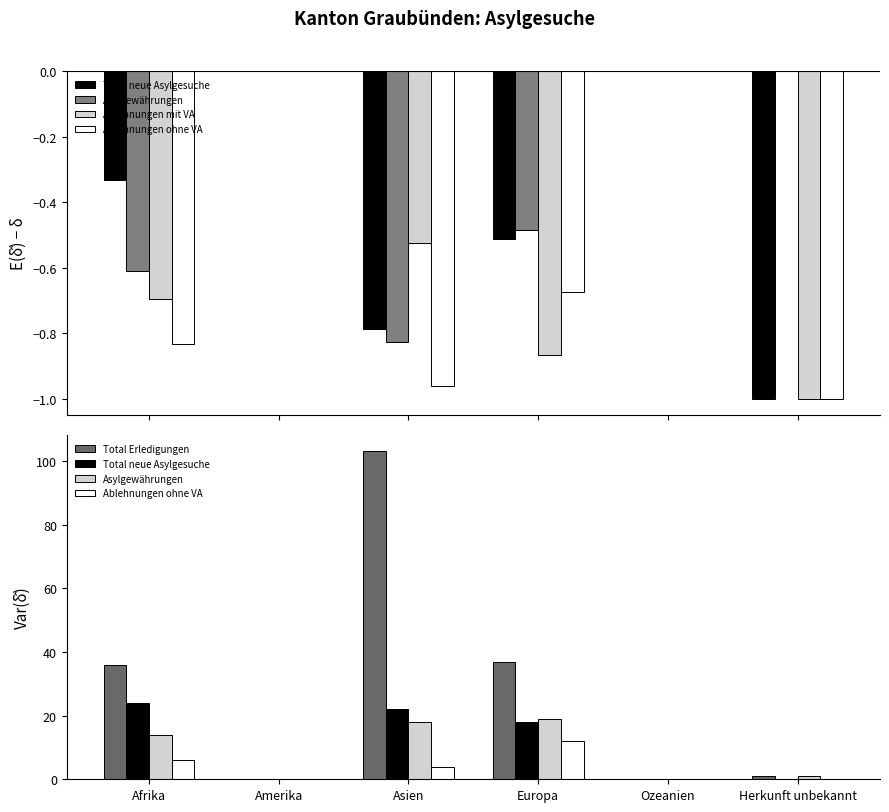

What are all the series names shown in the legend?

Total neue Asylgesuche, Asylgewährungen, Ablehnungen mit VA, Ablehnungen ohne VA, Total Erledigungen